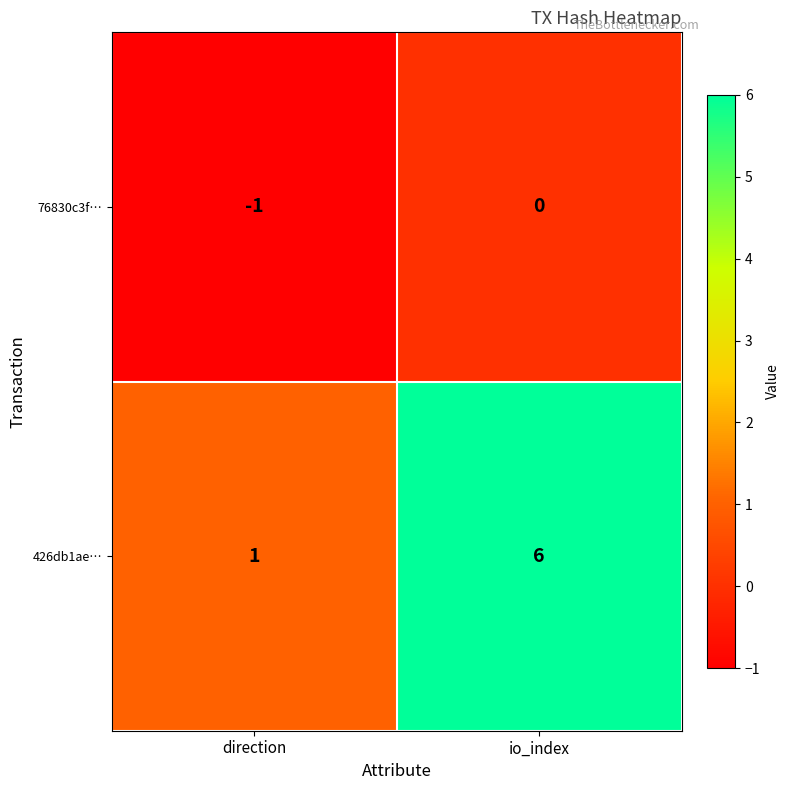

Reading left to right, transcribe all the data shown in this chart.

76830c3f…: -1	0
426db1ae…: 1	6